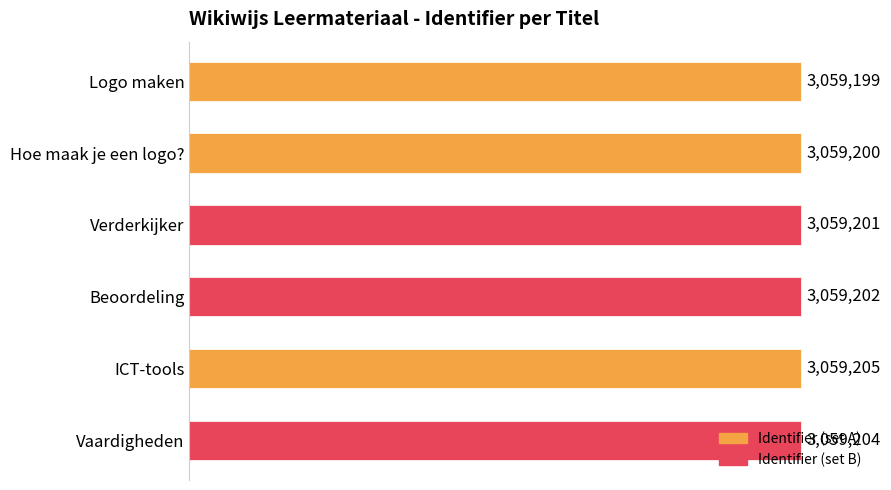

Does the chart contain any negative values?

No